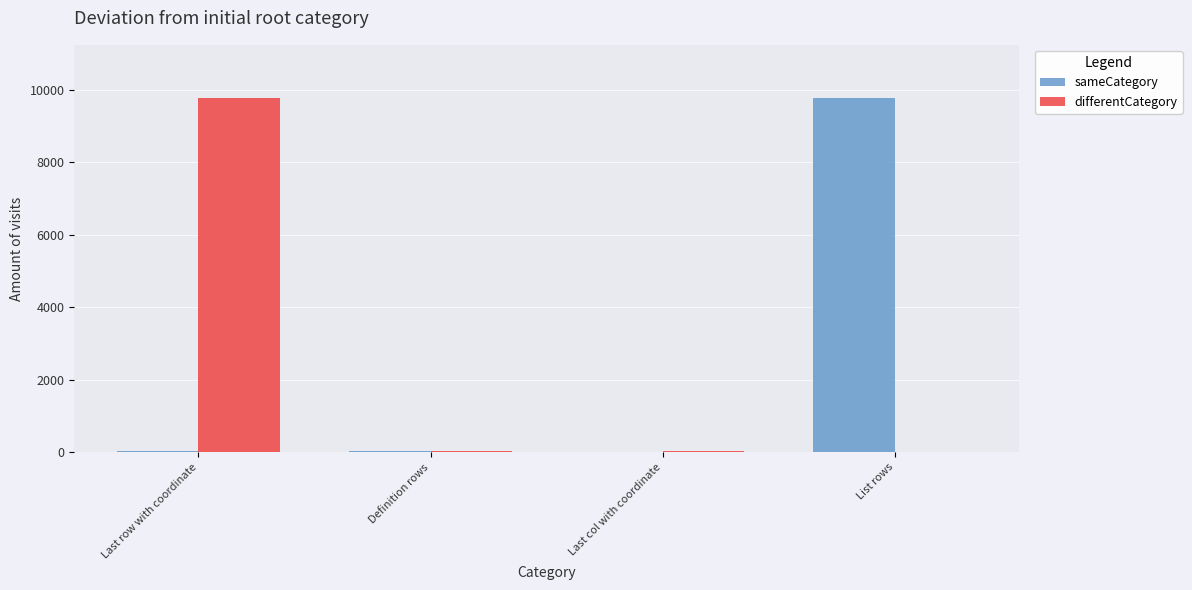

What is the sum of all sameCategory values?

9825